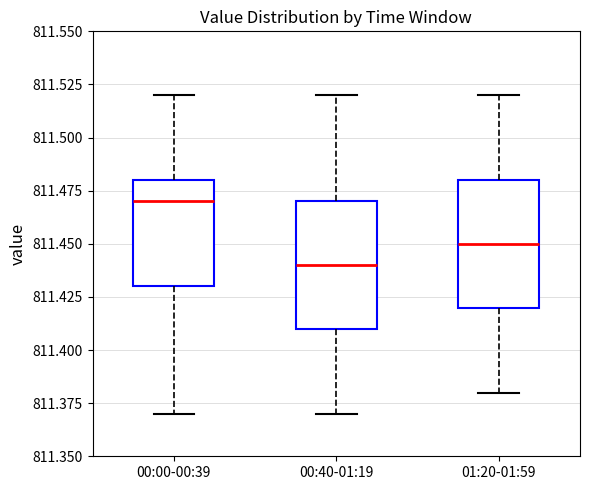

Reading left to right, read every box against the y-axis: the position of its median line, the range the box covers, and the ends of its whiskers. The values are not printed on the chart, so give them approximately, as read against the axis.

00:00-00:39: median 811.47, box 811.43 to 811.48, whiskers 811.37 to 811.52
00:40-01:19: median 811.44, box 811.41 to 811.47, whiskers 811.37 to 811.52
01:20-01:59: median 811.45, box 811.42 to 811.48, whiskers 811.38 to 811.52